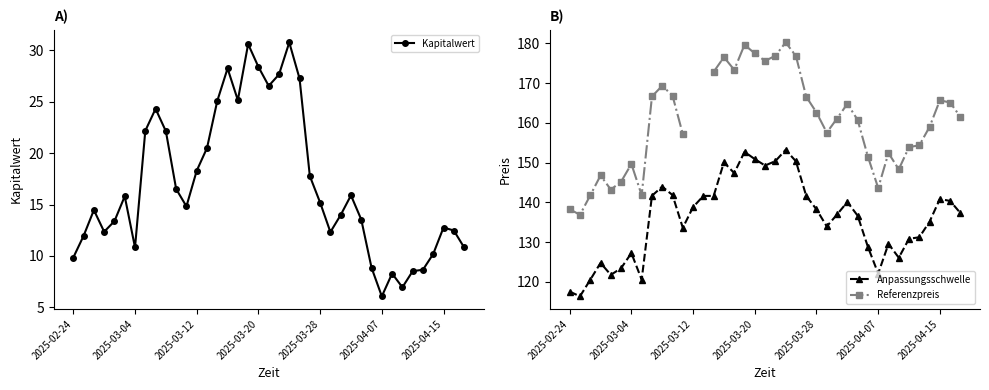

Is it true that Kapitalwert equals 14.0 at 26?

True